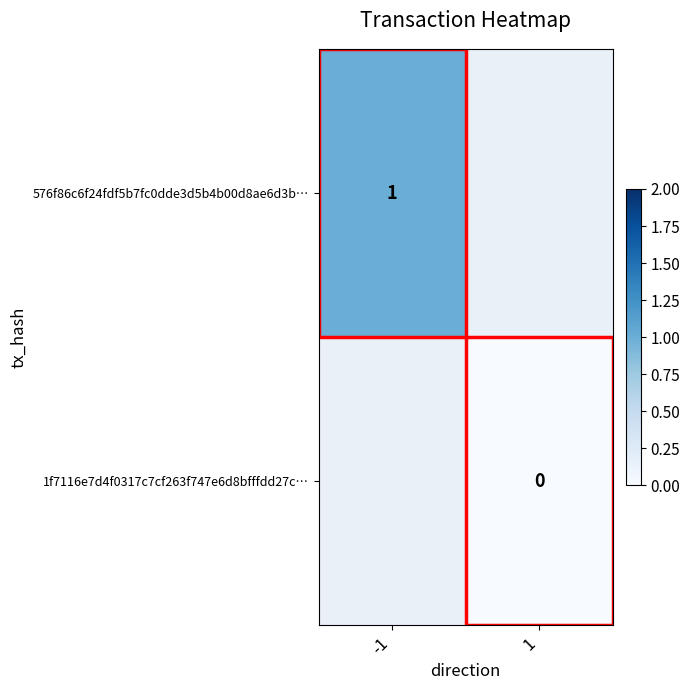

Is the value of 1f7116e7d4f0317c7cf263f747e6d8bfffdd27c… at 1 greater than the value of 576f86c6f24fdf5b7fc0dde3d5b4b00d8ae6d3b… at -1?

No